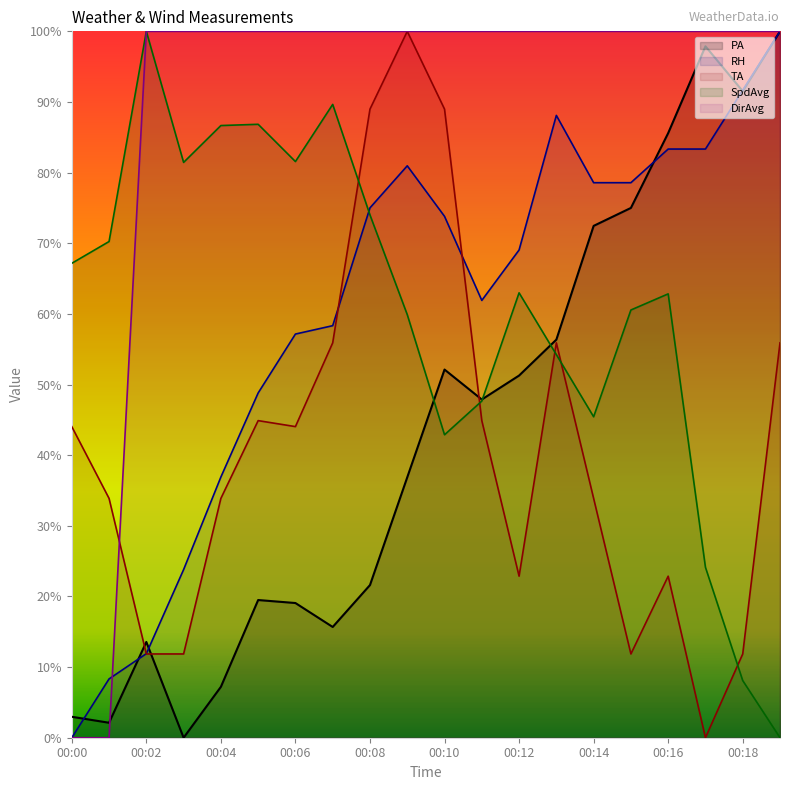

At which label does TA first exceed 44?

00:00